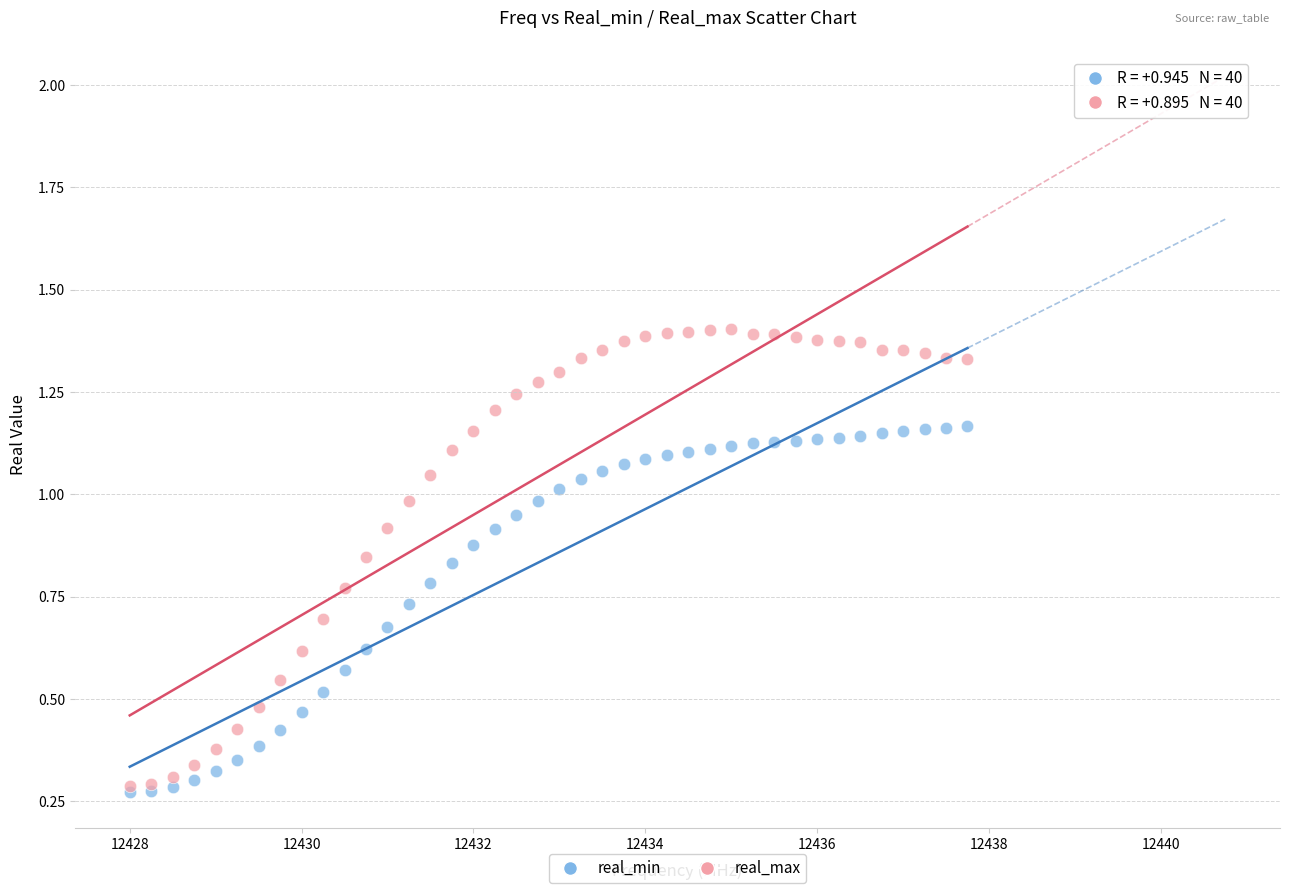

Which series reaches the maximum Y coordinate?

real_max